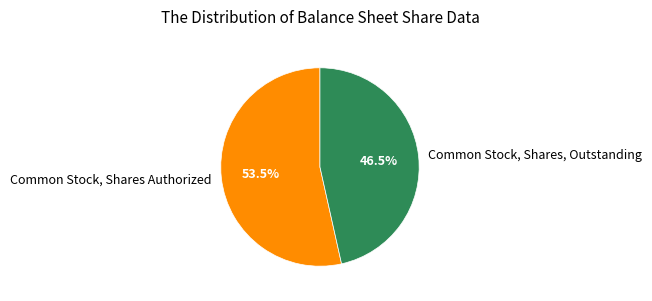

To the nearest percent, what is the difference between the largest and smallest slice percentages?

7%